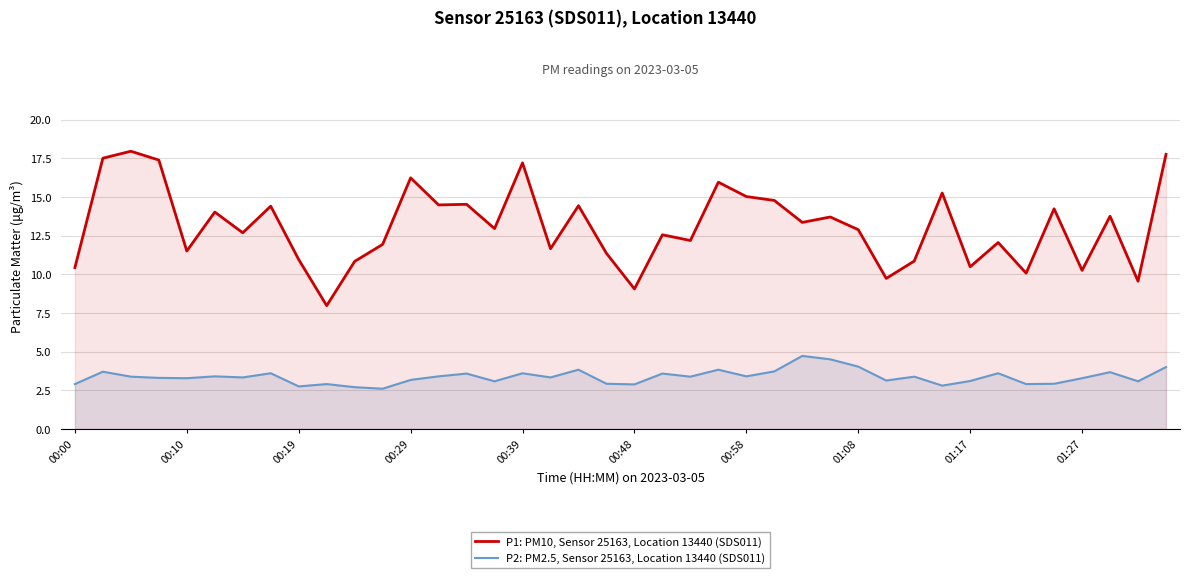

What is the minimum value shown in the chart?

2.6